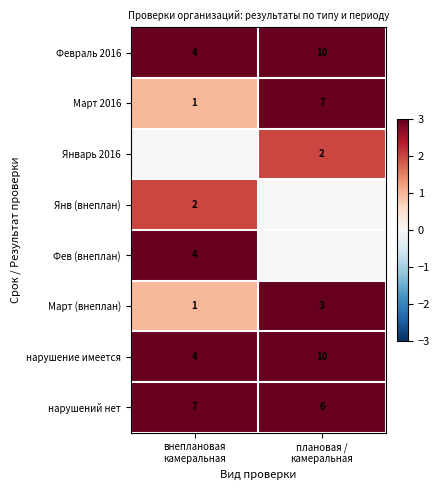

At which category is the sum across all series the highest?

плановая /
камеральная